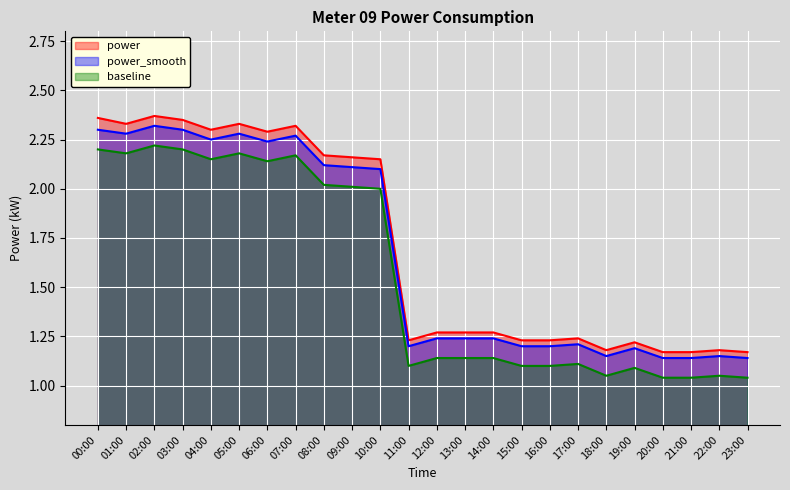

What is the sum of all baseline values?

37.6